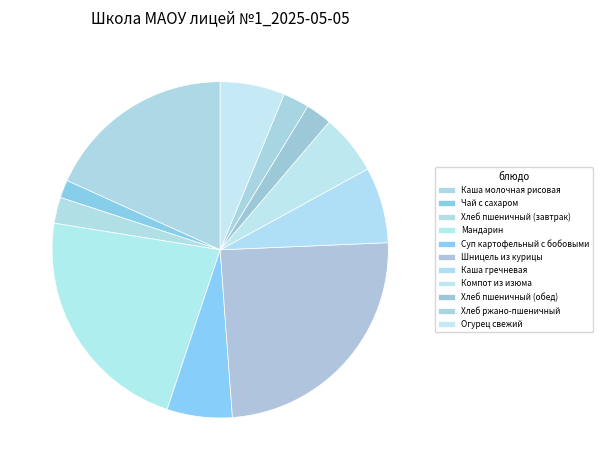

Approximately how many times larger is the value at Огурец свежий compared to Хлеб пшеничный (обед)?

2.5